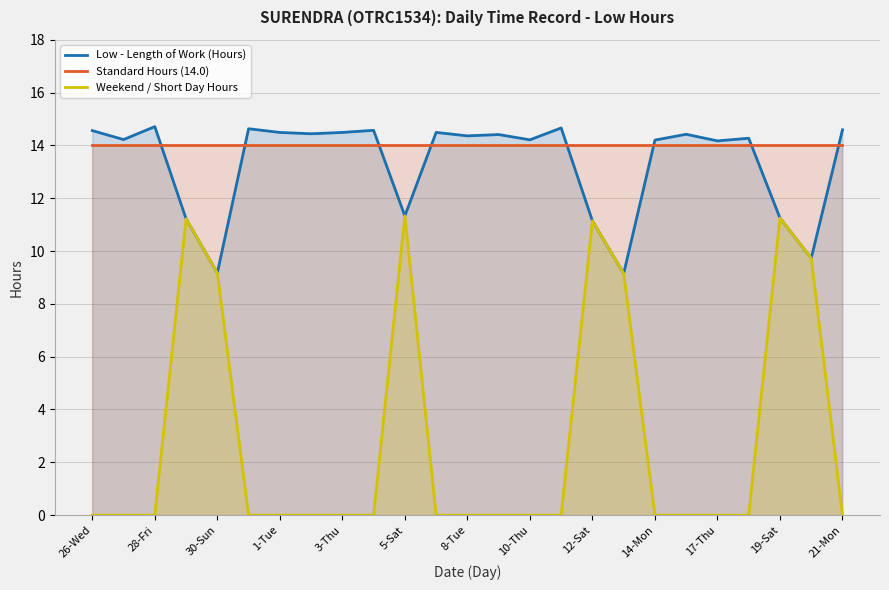

Which category has the lowest value across all series?

26-Wed